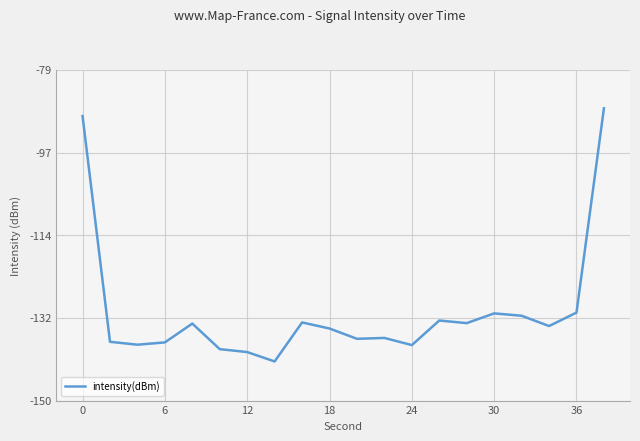

What is the minimum value shown in the chart?

-141.6